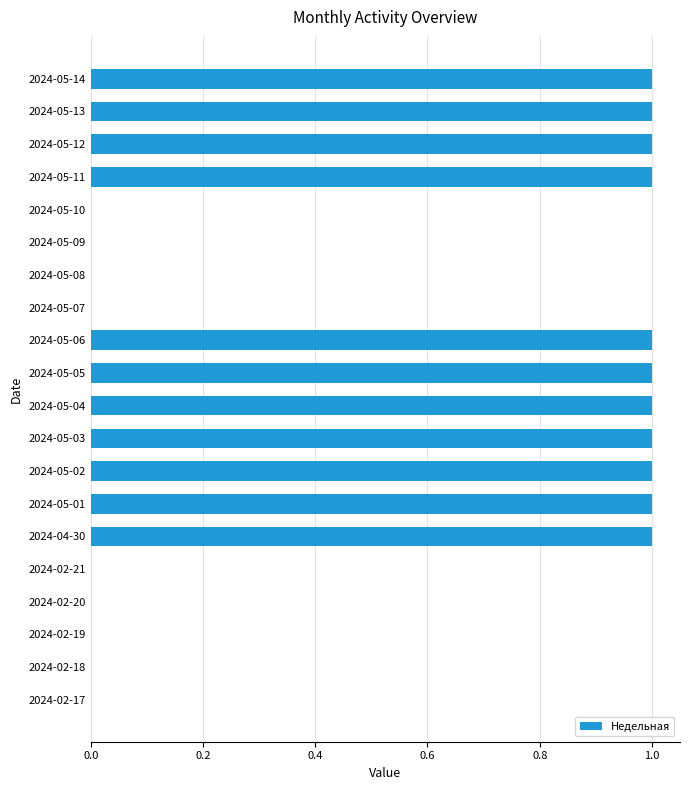

The value at 2024-05-11 is 1. True or false?

True